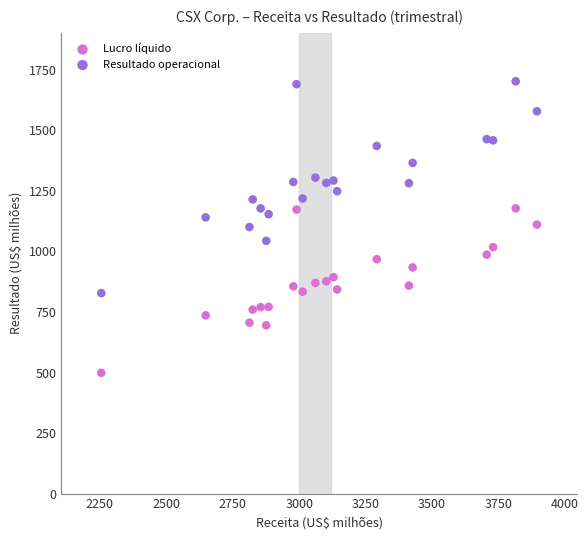

Which series reaches the maximum Y coordinate?

Resultado operacional